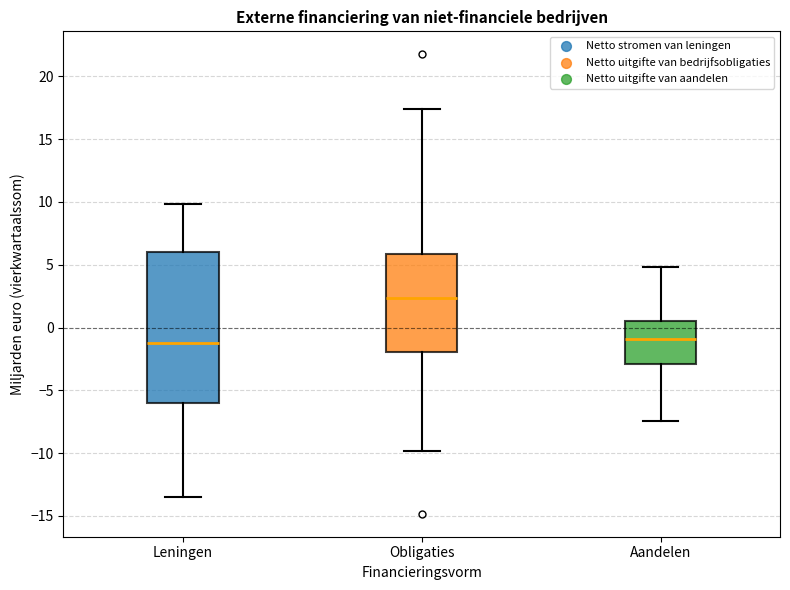

Reading left to right, read every box against the y-axis: the position of its median line, the range the box covers, and the ends of its whiskers. The values are not printed on the chart, so give them approximately, as read against the axis.

Leningen: median -1.0, box -6.0 to 6.0, whiskers -13.5 to 10.0
Obligaties: median 2.5, box -2.0 to 6.0, whiskers -10.0 to 17.5
Aandelen: median -1.0, box -3.0 to 0.5, whiskers -7.5 to 5.0